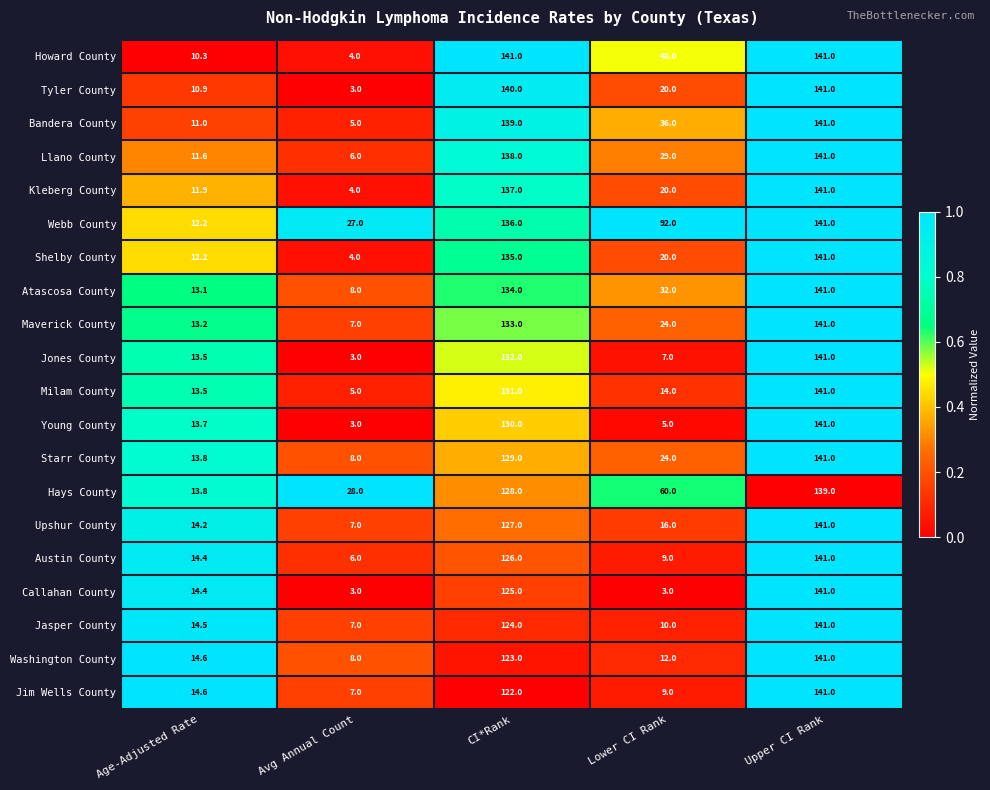

True or false: Jones County has a value of 3.0 at Avg Annual Count.

True